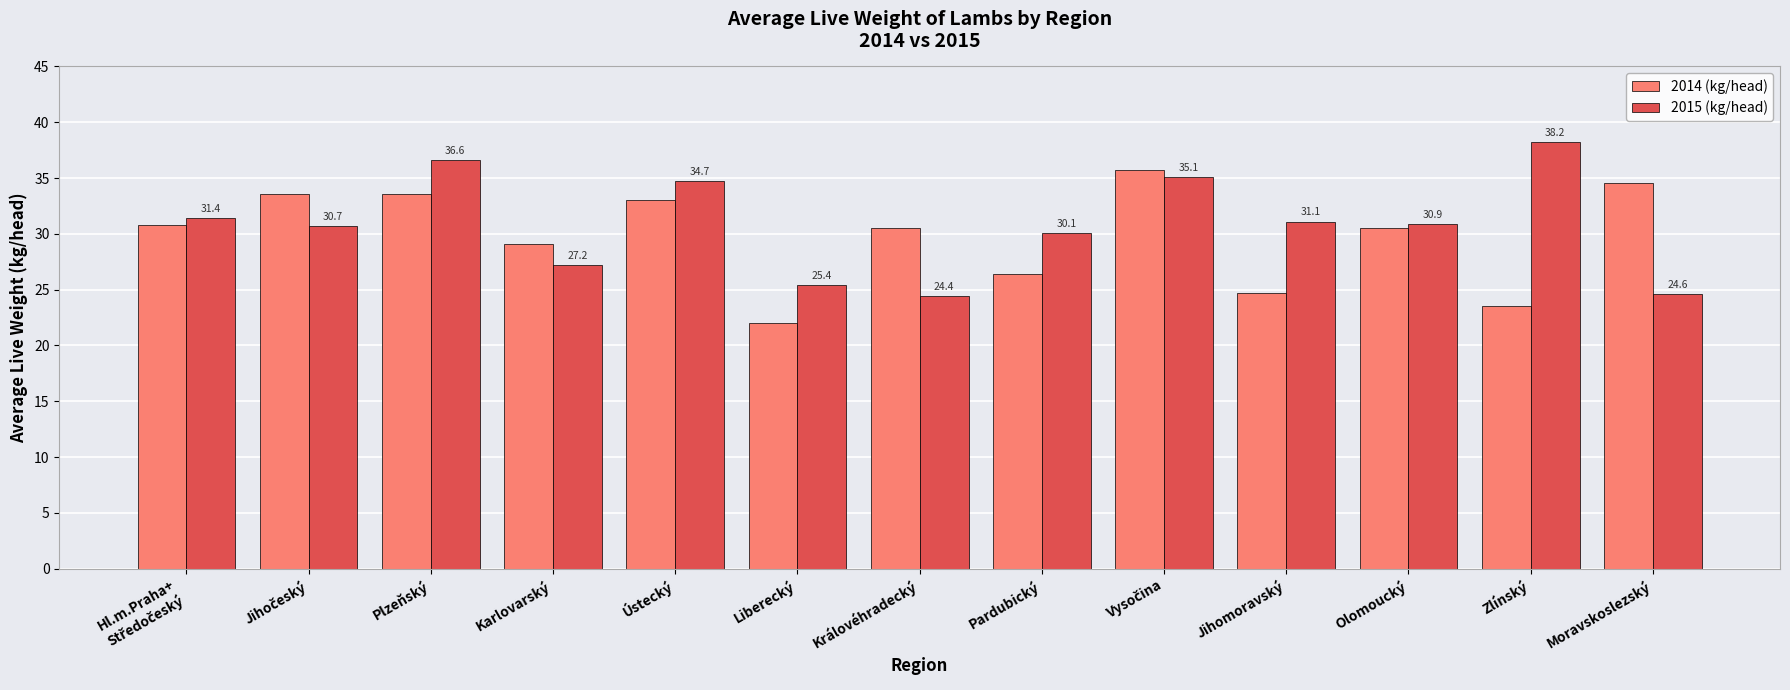

Reading left to right, list all the values displayed in this chart.

2014 (kg/head): 30.8	33.6	33.6	29.1	33.0	22.0	30.5	26.4	35.7	24.7	30.5	23.5	34.6
2015 (kg/head): 31.4	30.7	36.6	27.2	34.7	25.4	24.4	30.1	35.1	31.1	30.9	38.2	24.6